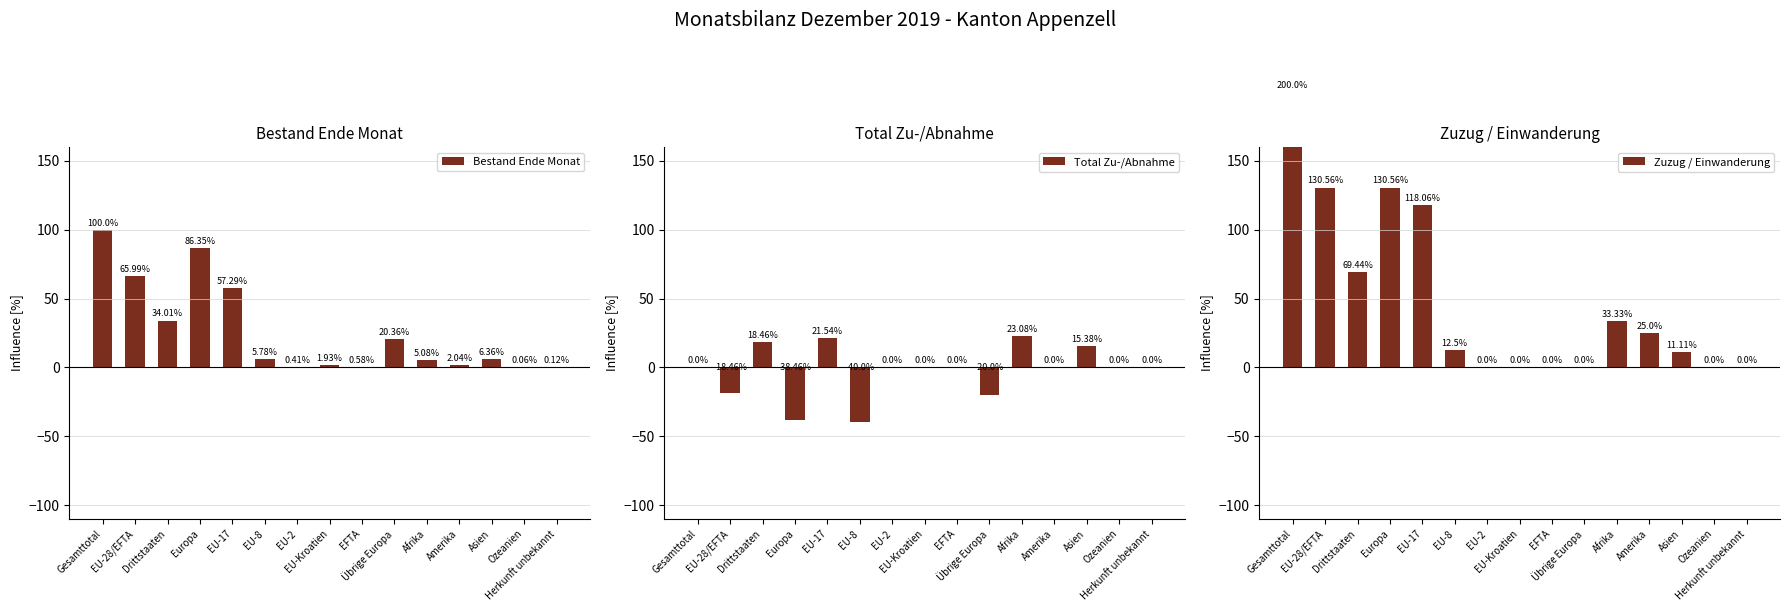

What position from the right is EFTA?

7